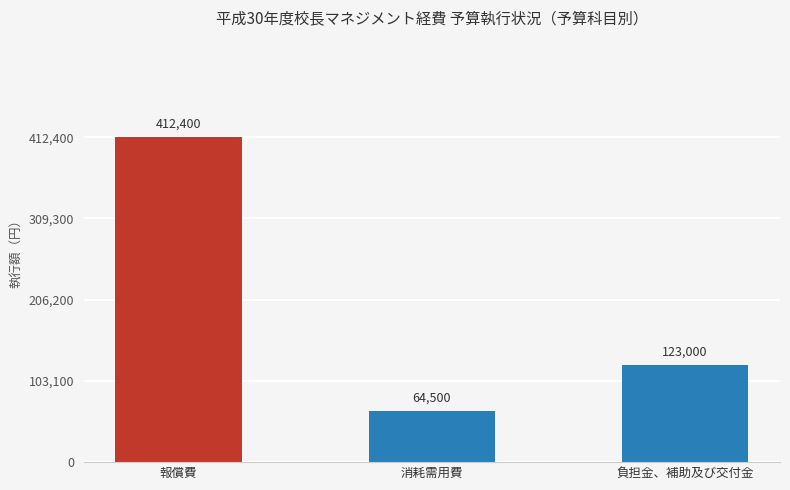

What is the greatest value displayed?

412400